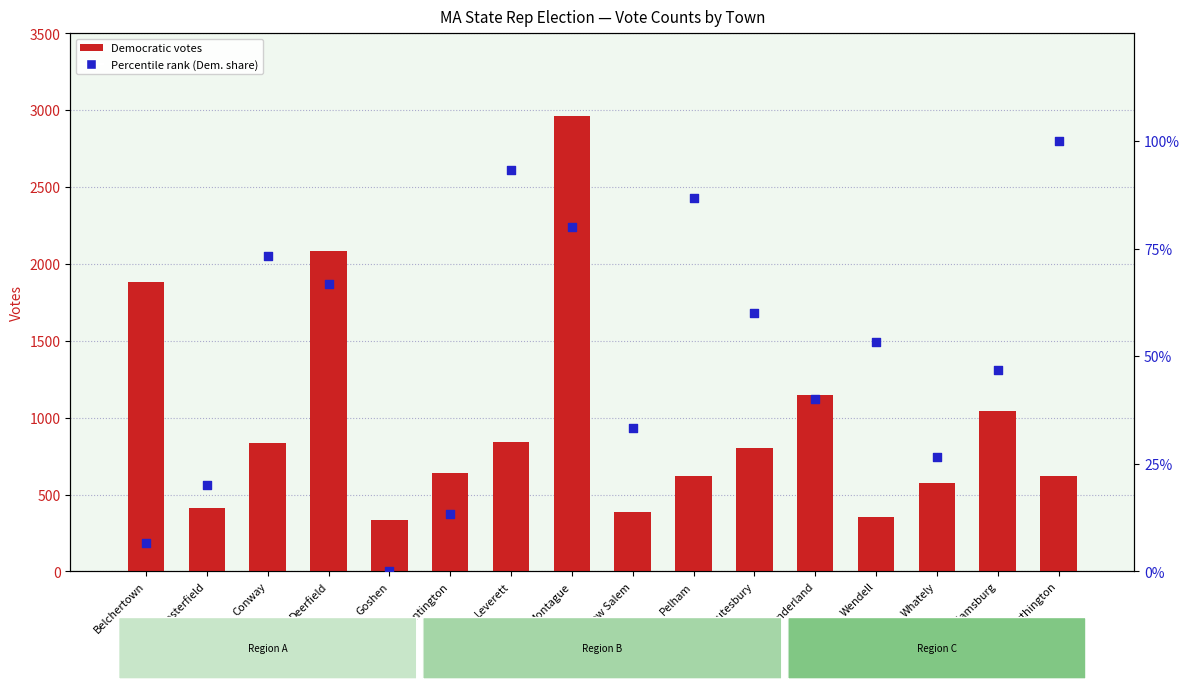

Which series reaches the minimum Y coordinate?

Percentile rank (Dem. share)